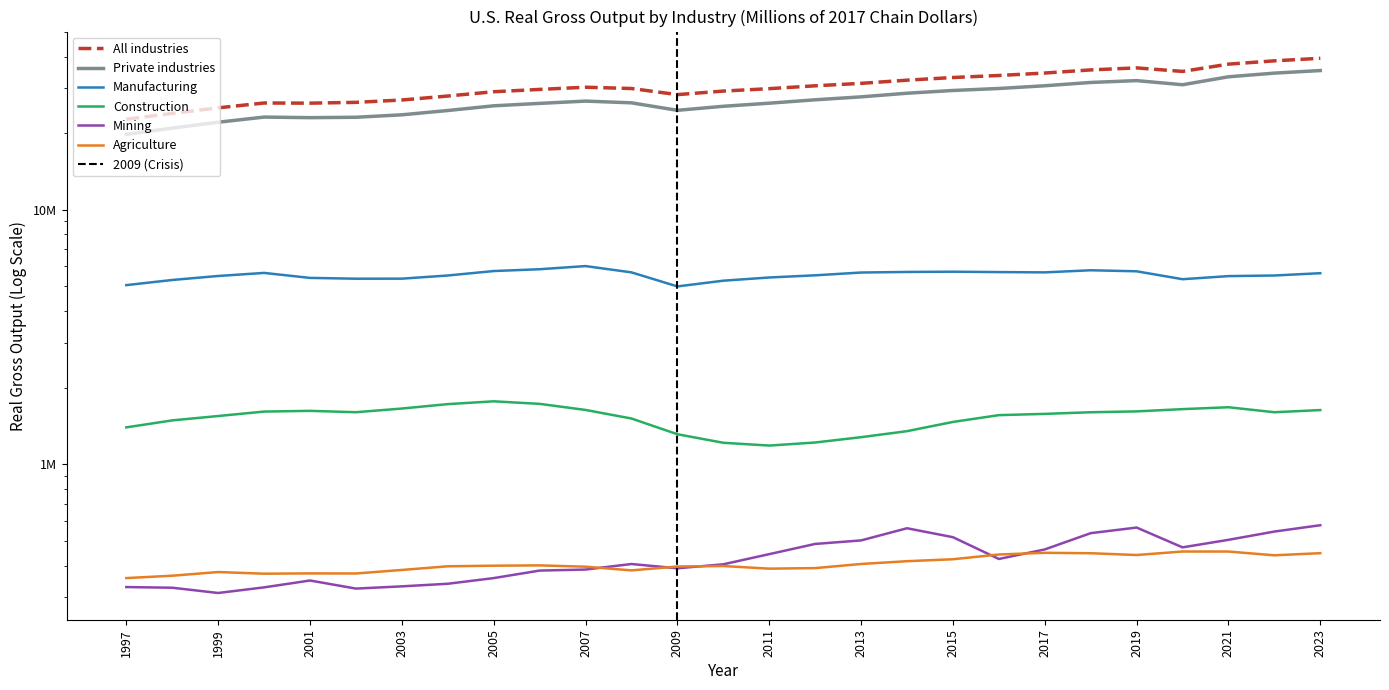

Reading left to right, extract all data points from this chart.

All industries: 1997=22692093	1998=23922606	1999=25159322	2000=26284362	2001=26248170	2002=26436366	2003=27005435	2004=27995705	2005=29104889	2006=29723247	2007=30319201	2008=29965558	2009=28355552	2010=29280332	2011=29925230	2012=30710759	2013=31397364	2014=32314906	2015=33104571	2016=33710865	2017=34468130	2018=35461502	2019=36113824	2020=34977847	2021=37359320	2022=38494353	2023=39391167
Private industries: 1997=19786795	1998=20939429	1999=22087456	2000=23140556	2001=23018903	2002=23101848	2003=23620411	2004=24556159	2005=25624927	2006=26192028	2007=26740082	2008=26324741	2009=24601932	2010=25514947	2011=26238723	2012=27058040	2013=27788267	2014=28715413	2015=29436117	2016=29973112	2017=30720543	2018=31653526	2019=32186193	2020=31006791	2021=33318347	2022=34444246	2023=35251649
Manufacturing: 1997=5058531	1998=5299616	1999=5494834	2000=5649578	2001=5400035	2002=5360980	2003=5363308	2004=5518619	2005=5745910	2006=5841107	2007=6009759	2008=5677564	2009=4999608	2010=5265273	2011=5420471	2012=5528099	2013=5669276	2014=5698908	2015=5711907	2016=5692380	2017=5676599	2018=5786441	2019=5732604	2020=5336593	2021=5488359	2022=5518783	2023=5634992
Construction: 1997=1396453	1998=1487785	1999=1547448	2000=1611198	2001=1621833	2002=1601746	2003=1655965	2004=1723407	2005=1767874	2006=1727573	2007=1634978	2008=1512985	2009=1312457	2010=1214844	2011=1184532	2012=1217843	2013=1277884	2014=1349508	2015=1466846	2016=1559946	2017=1577966	2018=1601320	2019=1613811	2020=1647153	2021=1675443	2022=1601561	2023=1633317
Mining: 1997=329264	1998=327302	1999=312072	2000=328347	2001=349376	2002=324733	2003=331383	2004=339241	2005=357072	2006=382196	2007=385768	2008=405621	2009=390174	2010=404571	2011=443518	2012=486417	2013=502147	2014=560604	2015=517057	2016=424563	2017=462774	2018=536212	2019=564162	2020=471607	2021=504846	2022=544051	2023=576161
Agriculture: 1997=357113	1998=364861	1999=377180	2000=371613	2001=372574	2002=372300	2003=384380	2004=397358	2005=399499	2006=400622	2007=395872	2008=382912	2009=396550	2010=398283	2011=388941	2012=390889	2013=405708	2014=416082	2015=423485	2016=442083	2017=448911	2018=447165	2019=440031	2020=454146	2021=454088	2022=438869	2023=447439